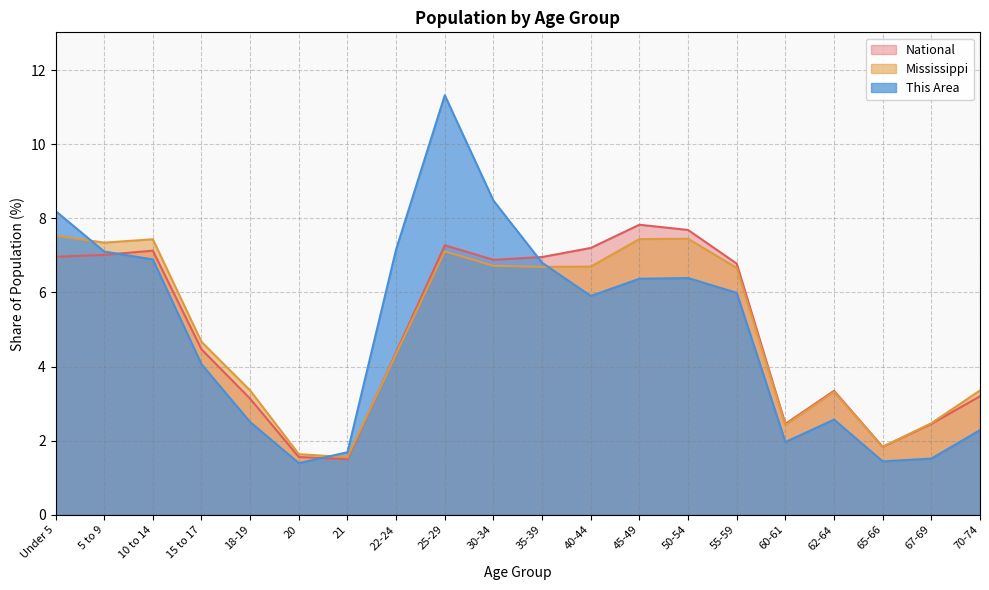

What is the label of the 3rd point from the left?

10 to 14